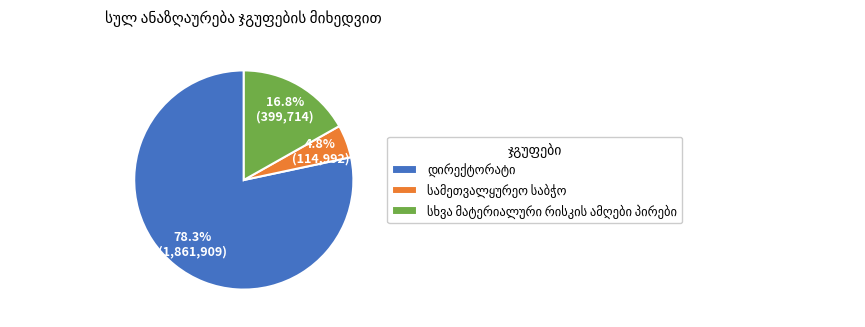

How many segments does this pie chart have?

3